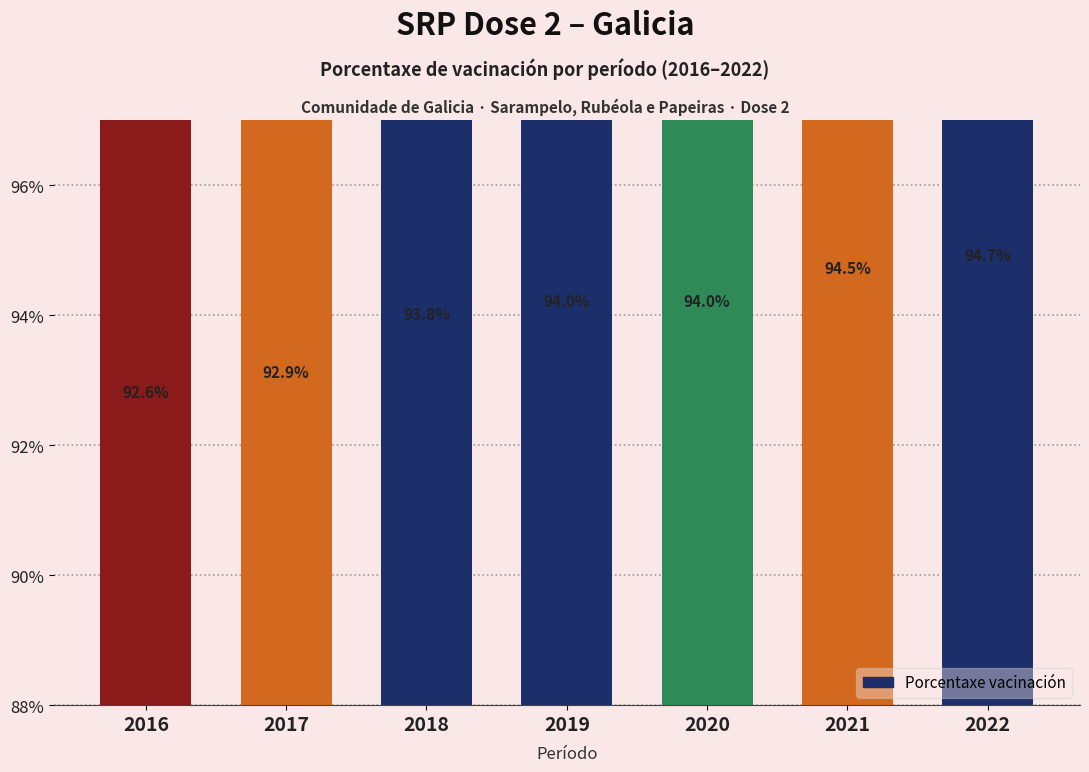

Approximately how many times larger is the value at 2021 compared to 2016?

1.0